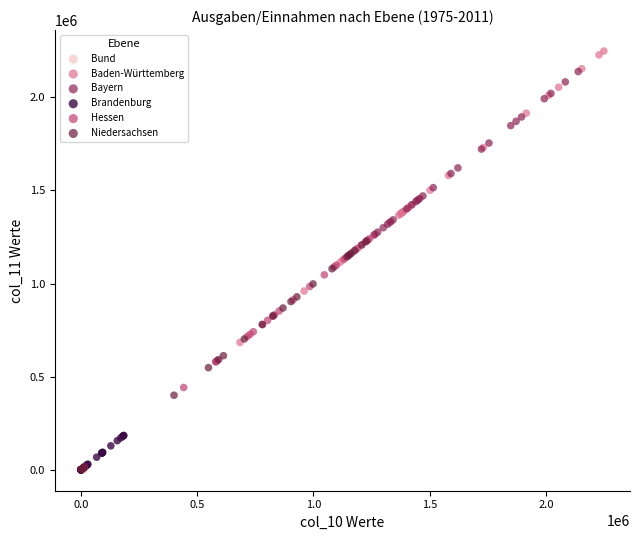

Which series contains the highest Y value?

Baden-Württemberg